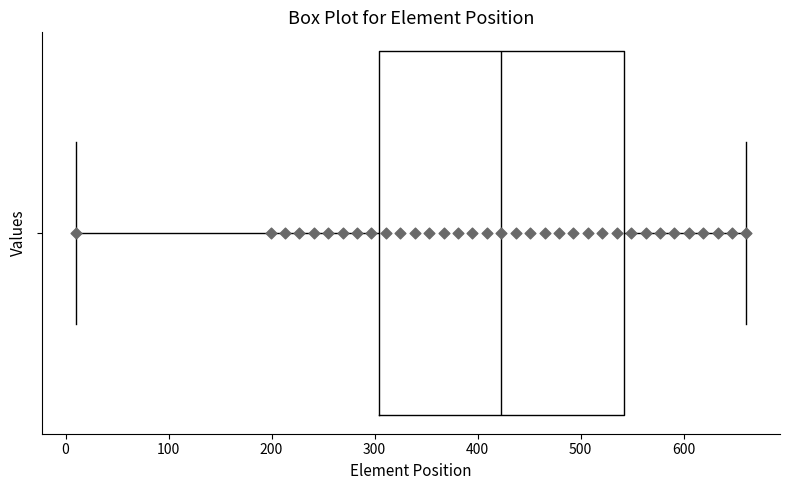

Transcribe this box plot: give where the median line is, the range the box spans, and where the two whiskers end, as read against the x-axis. The values are not printed on the chart, so give them approximately, as read against the axis.

median 420, box 300 to 540, whiskers 10 to 660